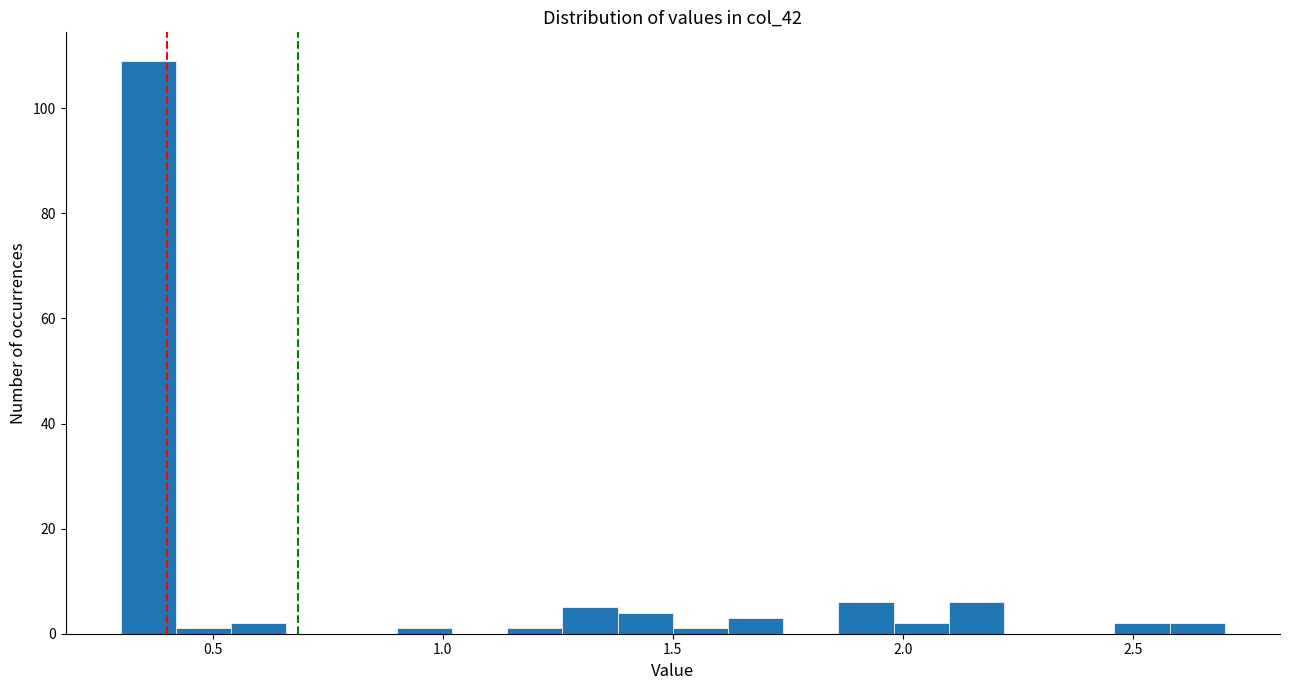

Read against the x-axis, roughly where is the centre of the tallest bar?

0.35